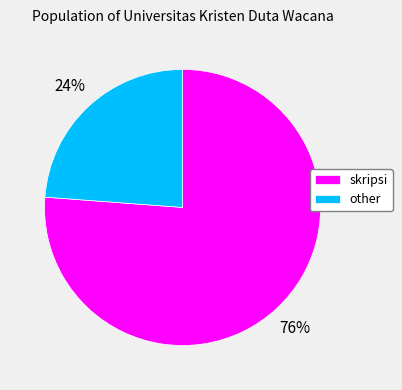

To the nearest percent, what is the difference between the largest and smallest slice percentages?

52%